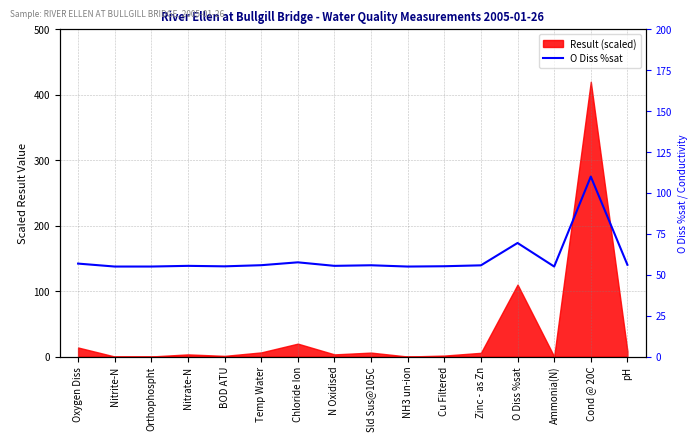

The chart shows a value of 84.4 at Nitrate-N. True or false?

False